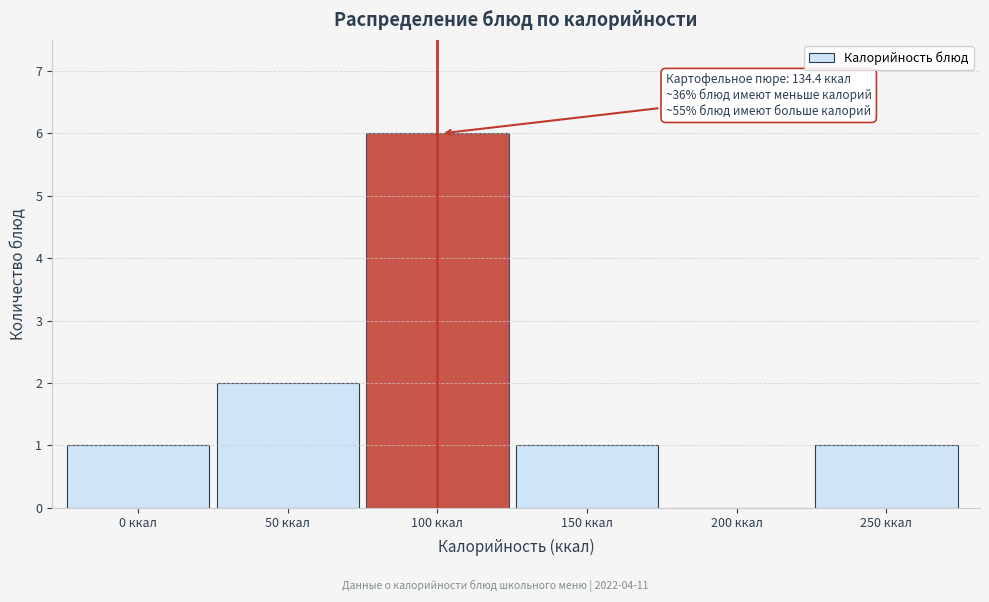

Reading left to right, what are all the values shown in this chart?

0 ккал=1	50 ккал=2	100 ккал=6	150 ккал=1	200 ккал=0	250 ккал=1